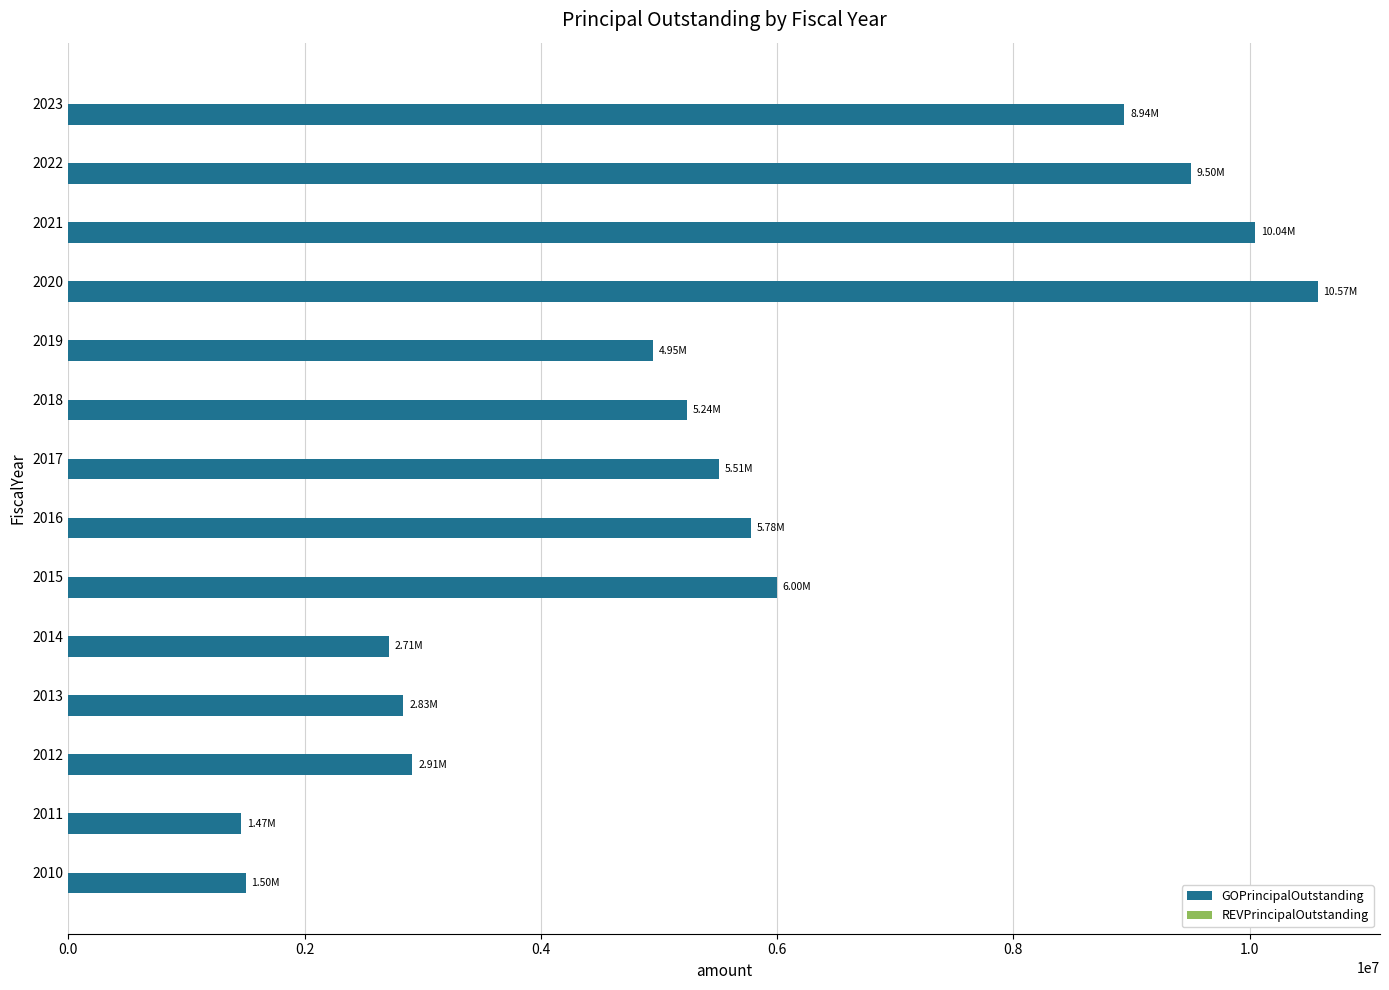

Approximately how many times larger is the value at 2022 compared to 2016?

1.6